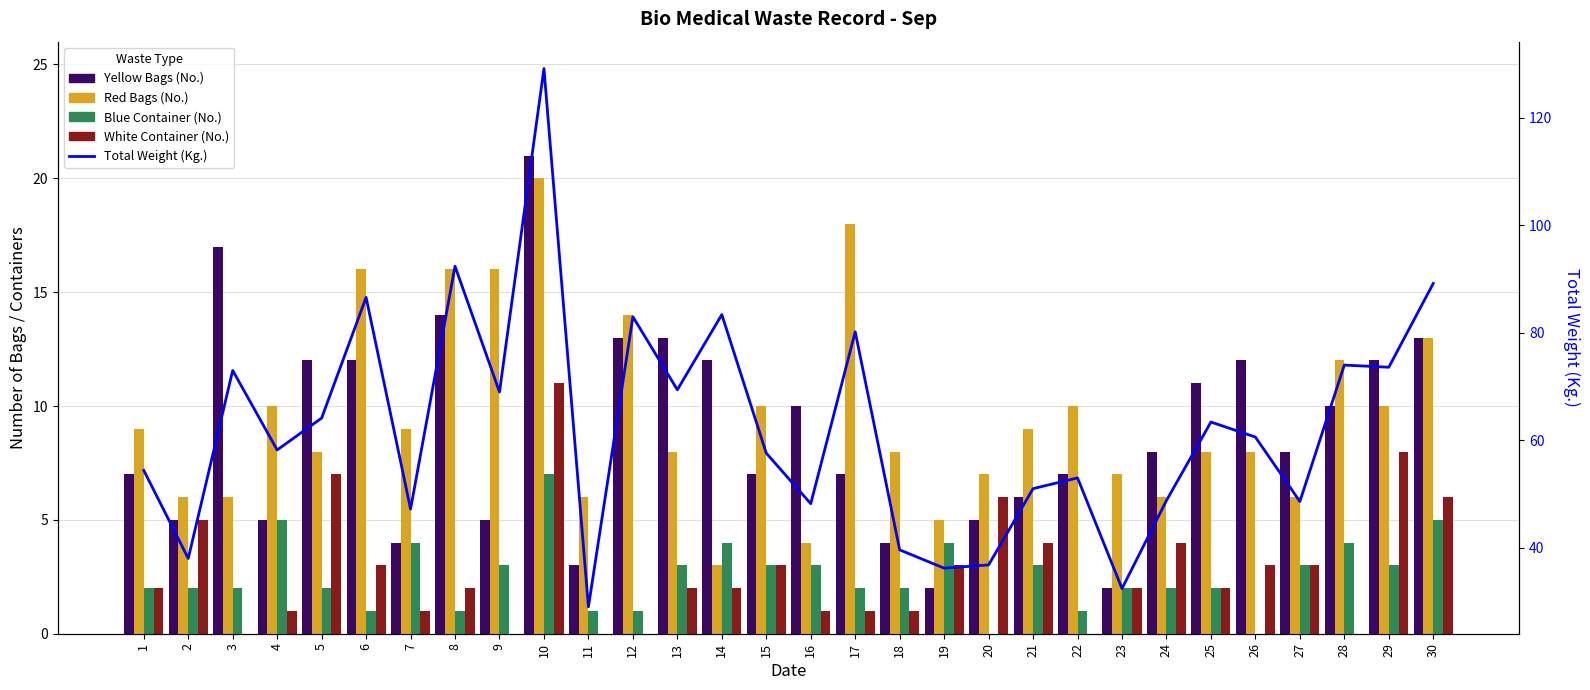

At which label does Blue Container (No.) reach its minimum?

20